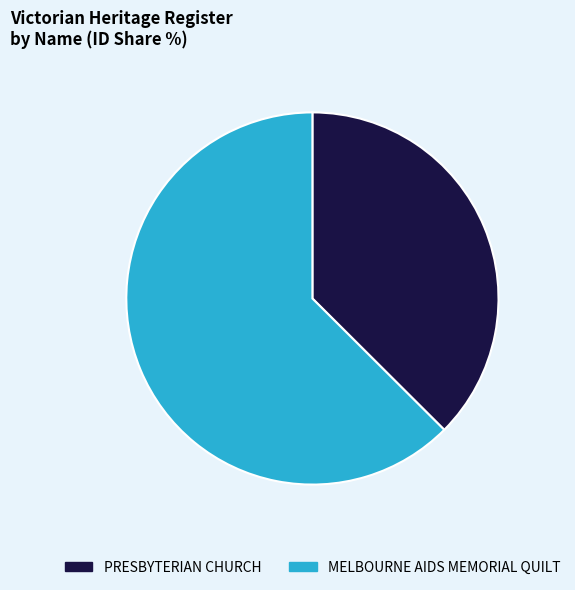

What is the largest slice in the pie chart?

MELBOURNE AIDS MEMORIAL QUILT